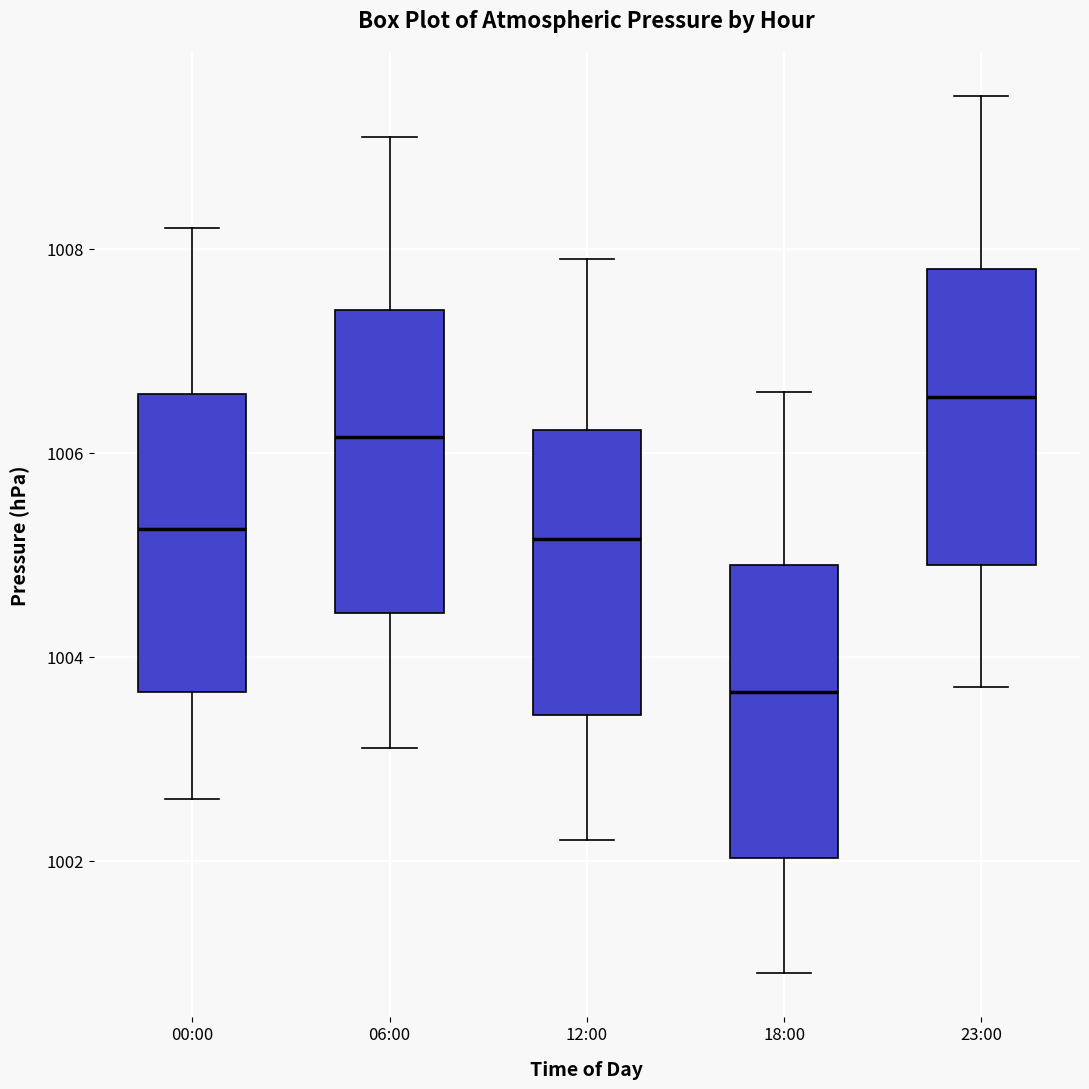

Where is the lower edge of the box for 23:00 on the y-axis? The values are not printed on the chart, so give them approximately, as read against the axis.

1005.0